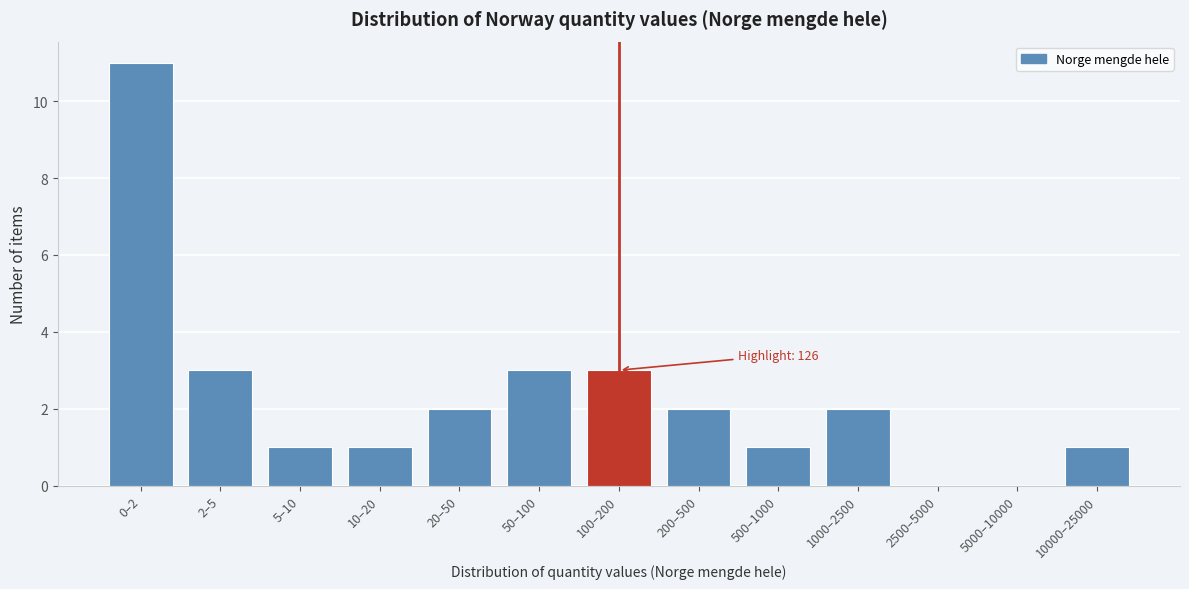

Reading left to right, list all the values displayed in this chart.

0–2=11	2–5=3	5–10=1	10–20=1	20–50=2	50–100=3	100–200=3	200–500=2	500–1000=1	1000–2500=2	2500–5000=0	5000–10000=0	10000–25000=1